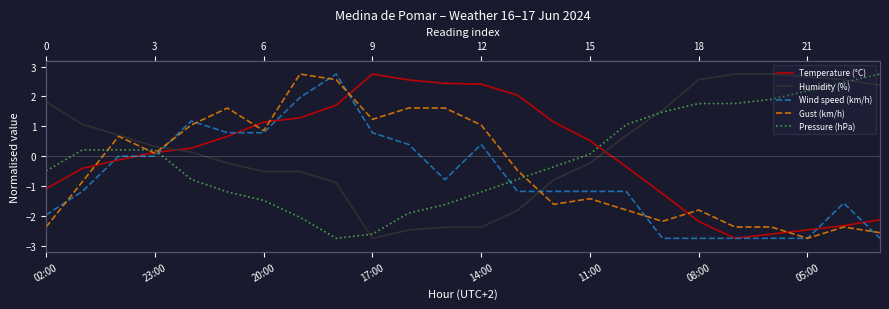

What is the difference between the second highest and minimum values in the Humidity (%) series?

5.5